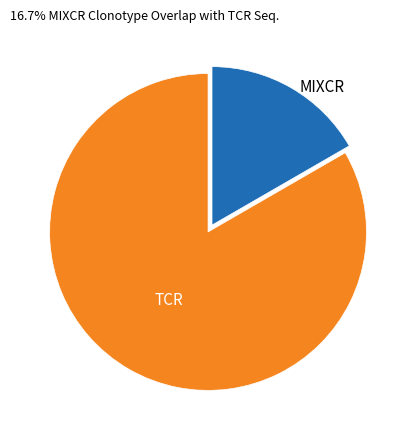

Count the number of slices in the pie.

2